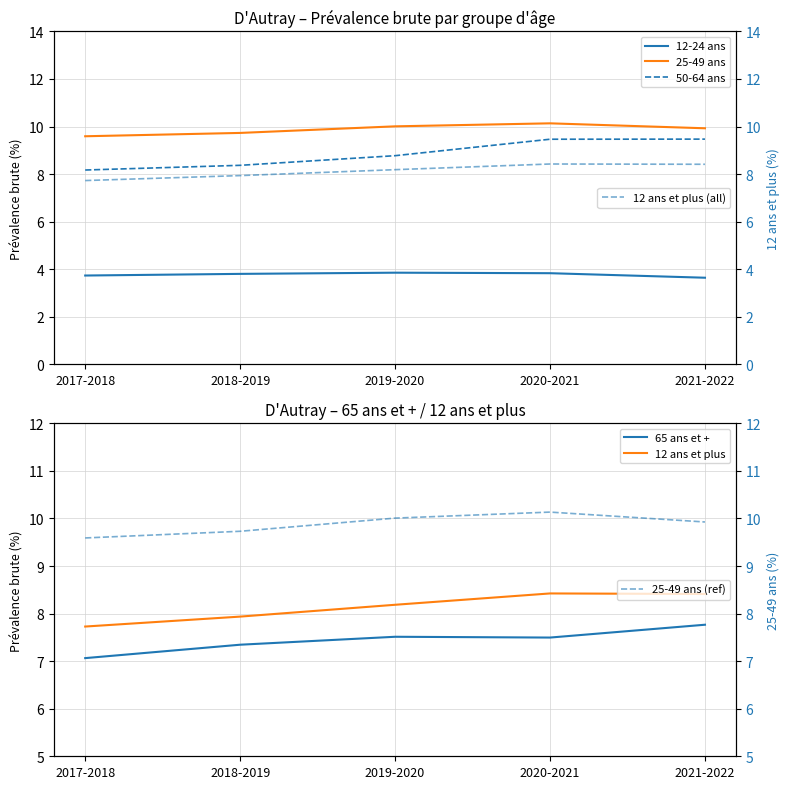

True or false: 25-49 ans and 50-64 ans intersect in this chart.

False